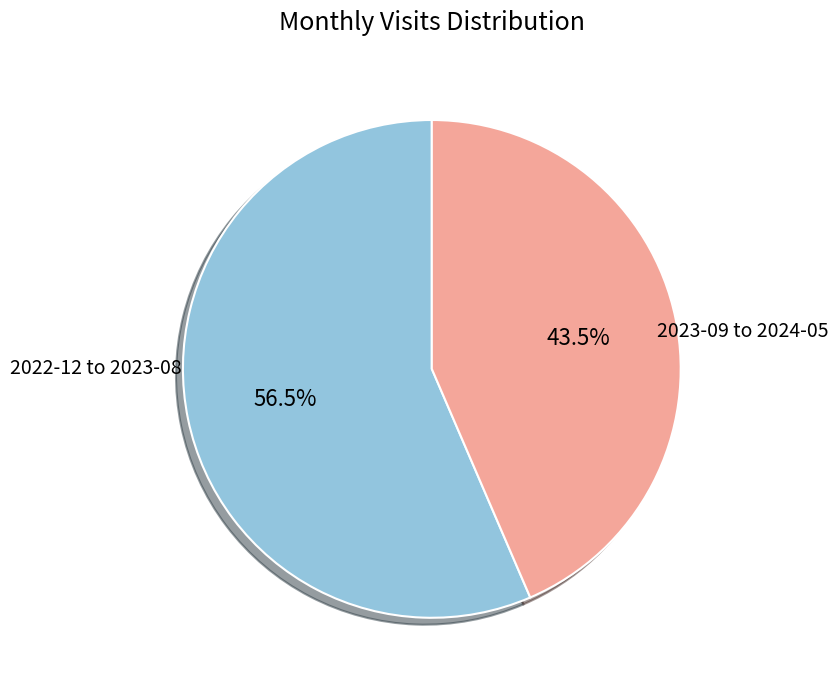

Combined, do 2023-09 to 2024-05 and 2022-12 to 2023-08 account for over 50%?

Yes